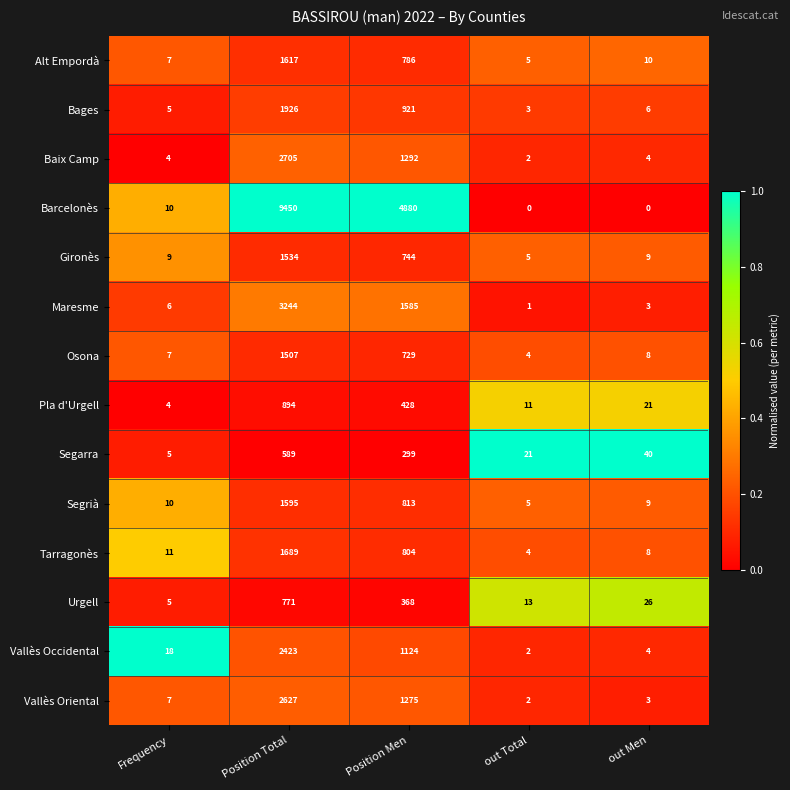

What is the approximate value of Tarragonès at Frequency?

11